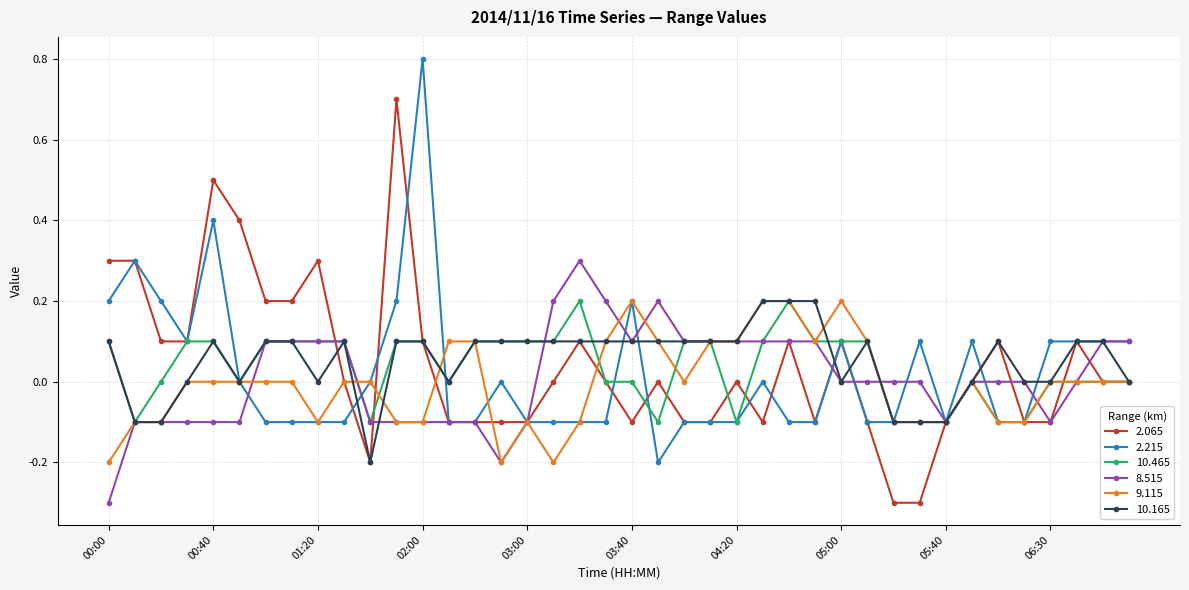

What is the maximum value shown in the chart?

0.8